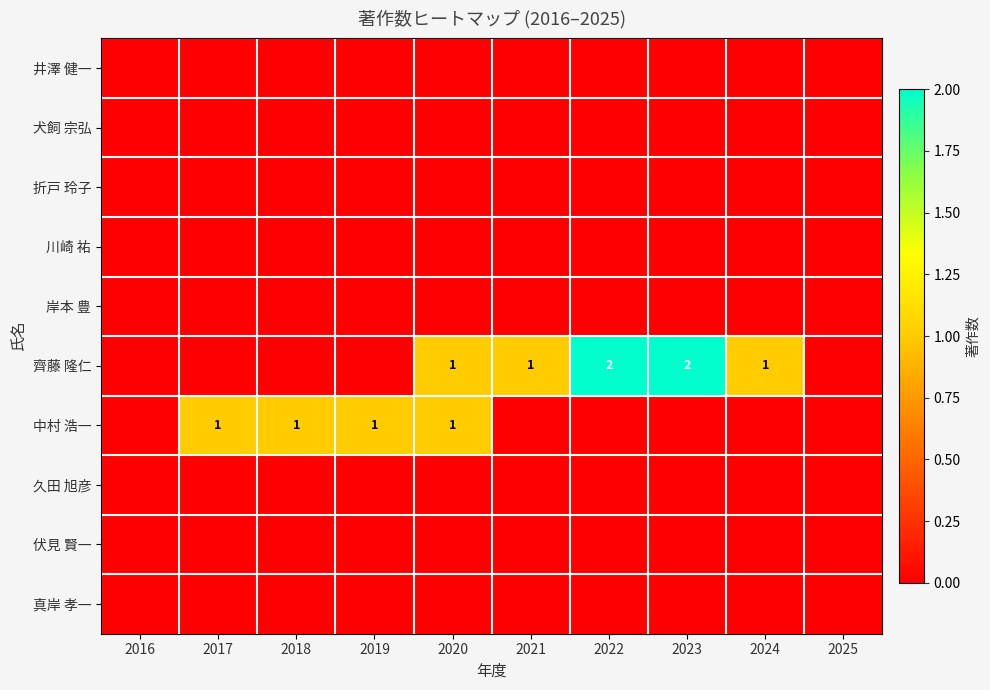

True or false: 齊藤 隆仁 has a value of 2 at 2023.

True